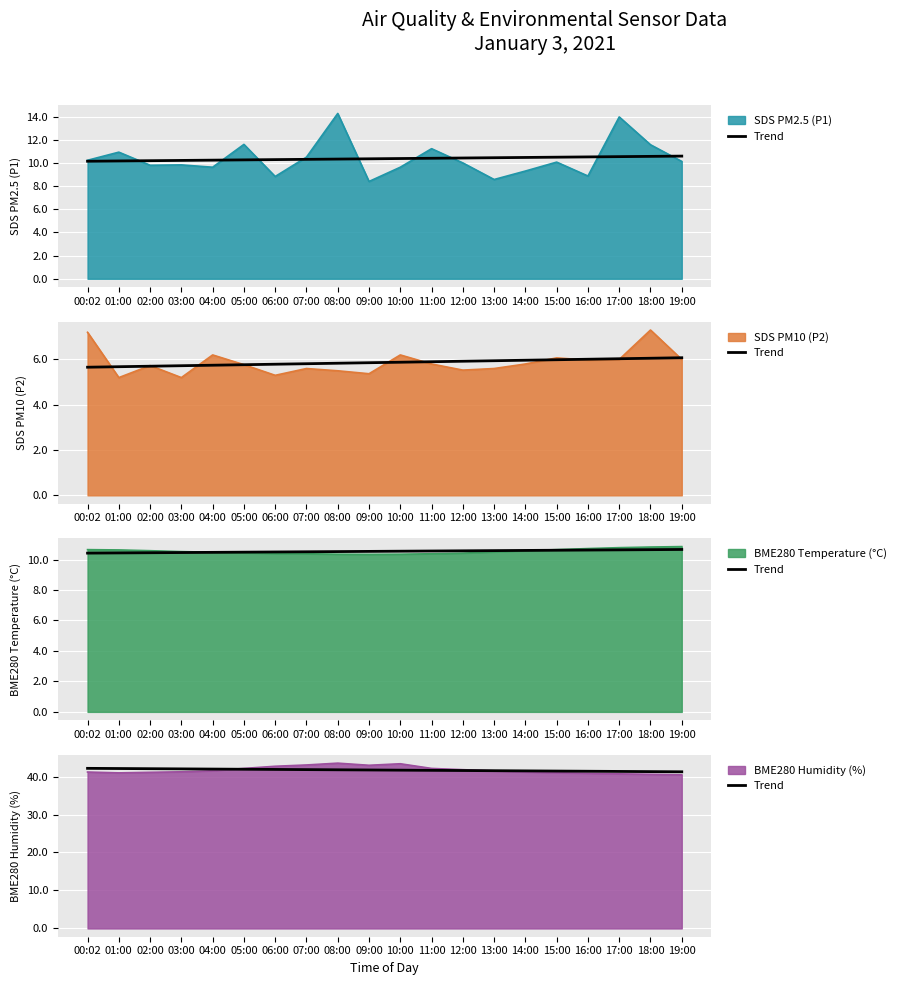

True or false: the data shows 41.7 at 10:00.

True